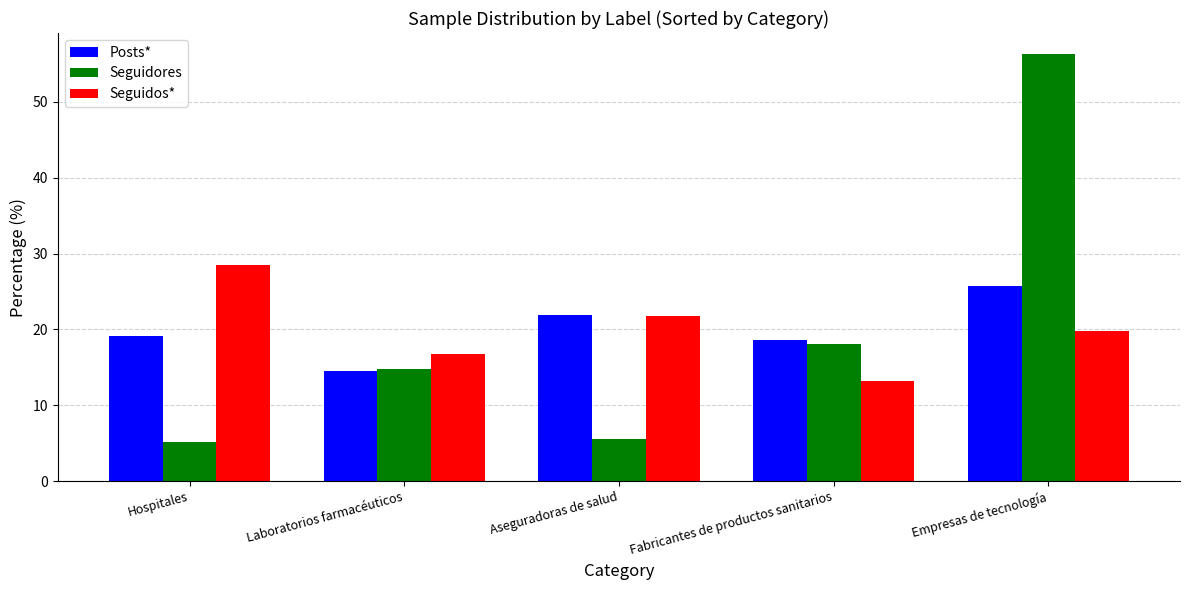

How many bars are there in each group?

3